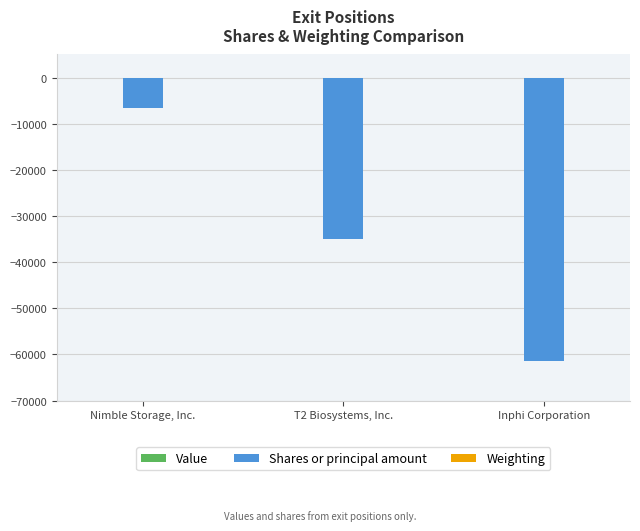

At which label is Shares or principal amount closest to -34009?

T2 Biosystems, Inc.